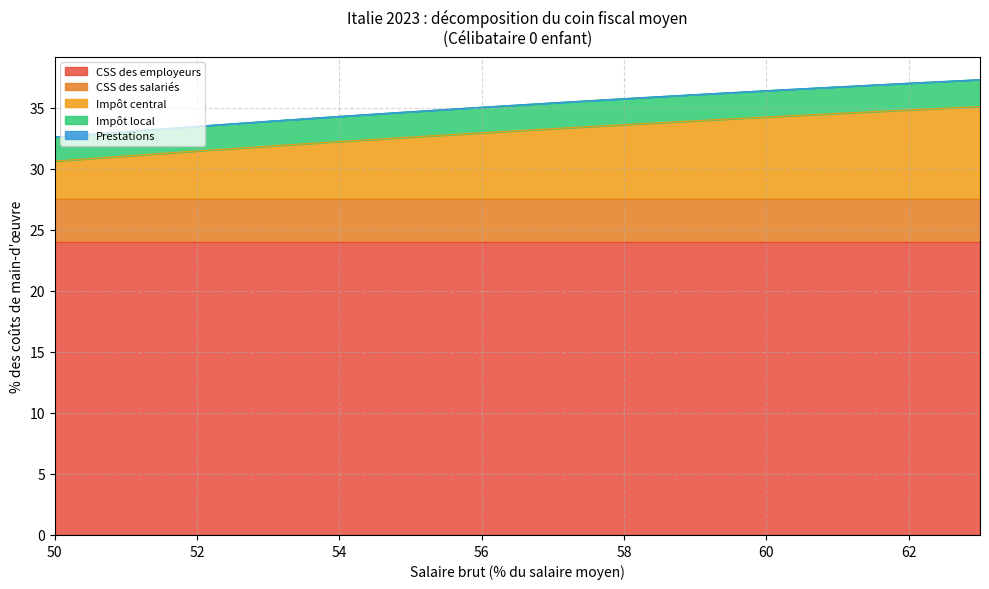

What is the difference between the maximum and second lowest values in the Impôt central series?

4.0